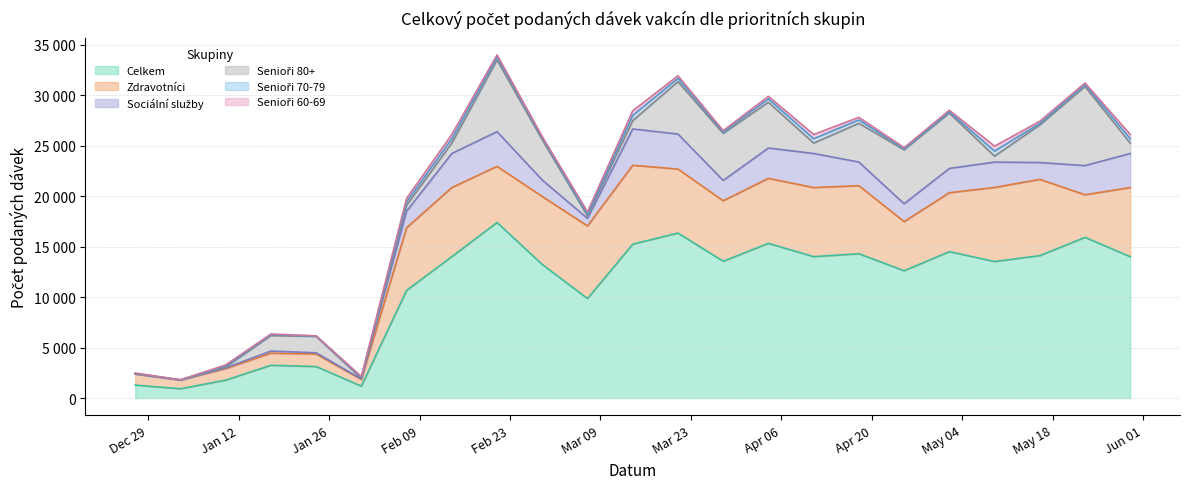

Which series has the largest range (max minus min)?

Celkem